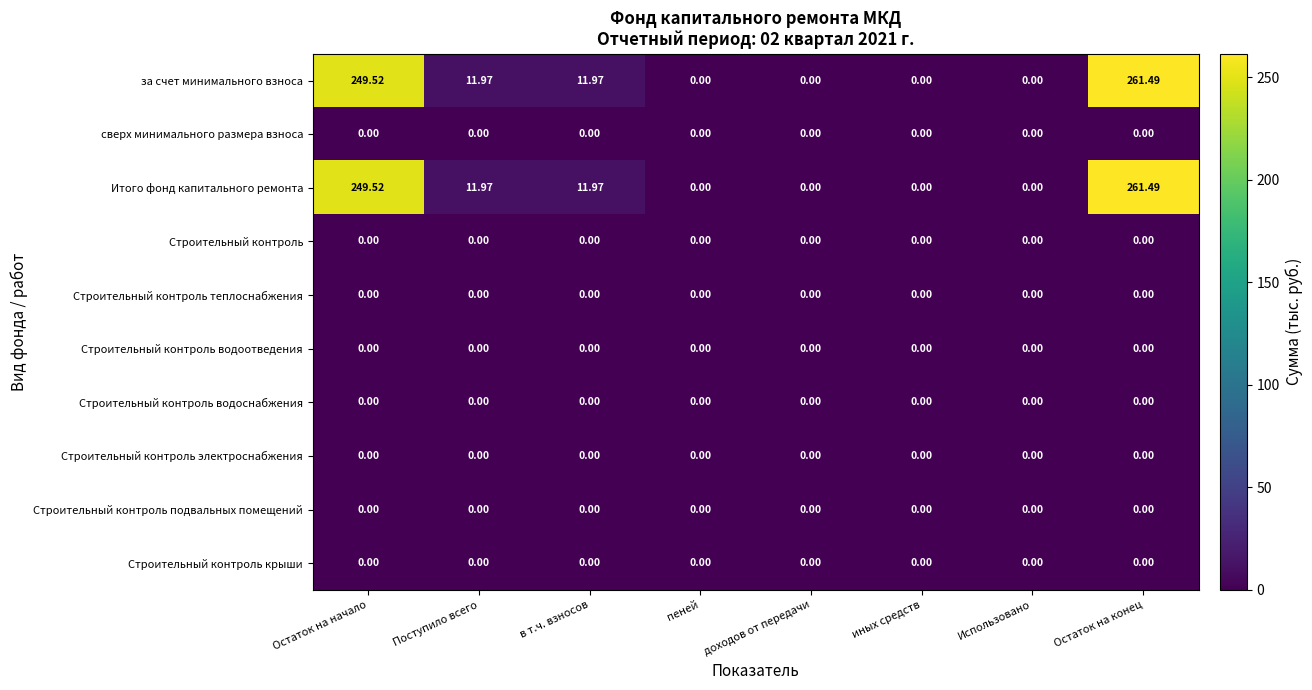

Which category has the highest value across all series?

Остаток на конец